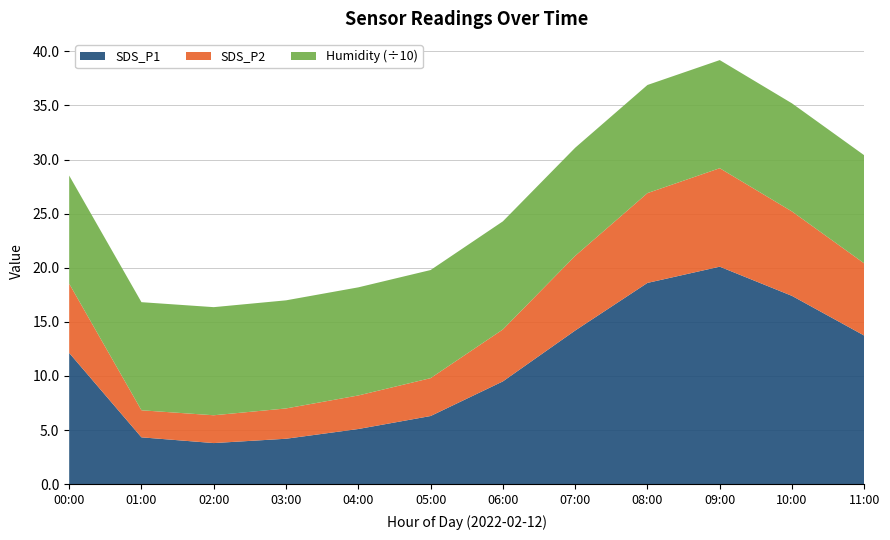

The SDS_P1 series shows 10.4 at 05:00. True or false?

False